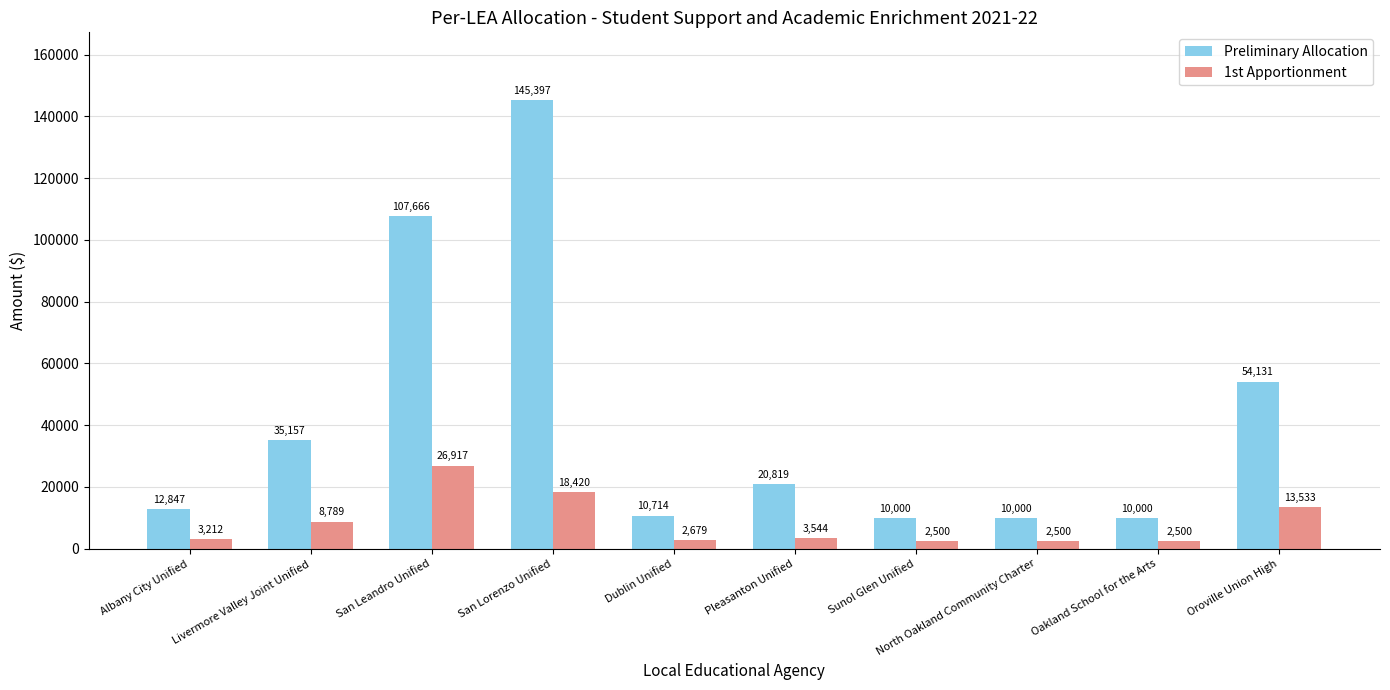

Between San Lorenzo Unified and Dublin Unified, which series saw the biggest shift?

Preliminary Allocation